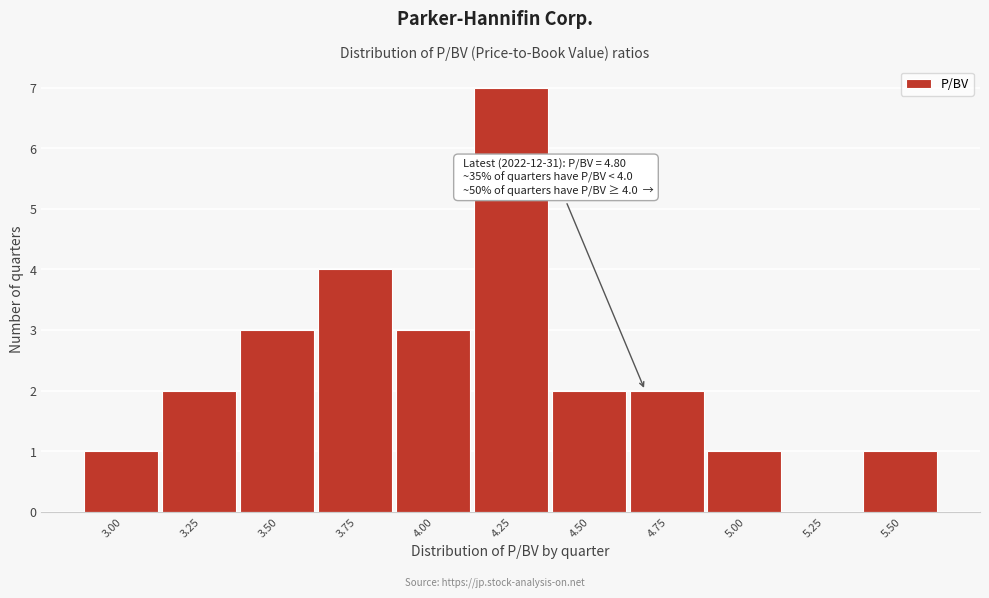

Reading right to left, list all the values displayed in this chart.

5.50=1	5.25=0	5.00=1	4.75=2	4.50=2	4.25=7	4.00=3	3.75=4	3.50=3	3.25=2	3.00=1